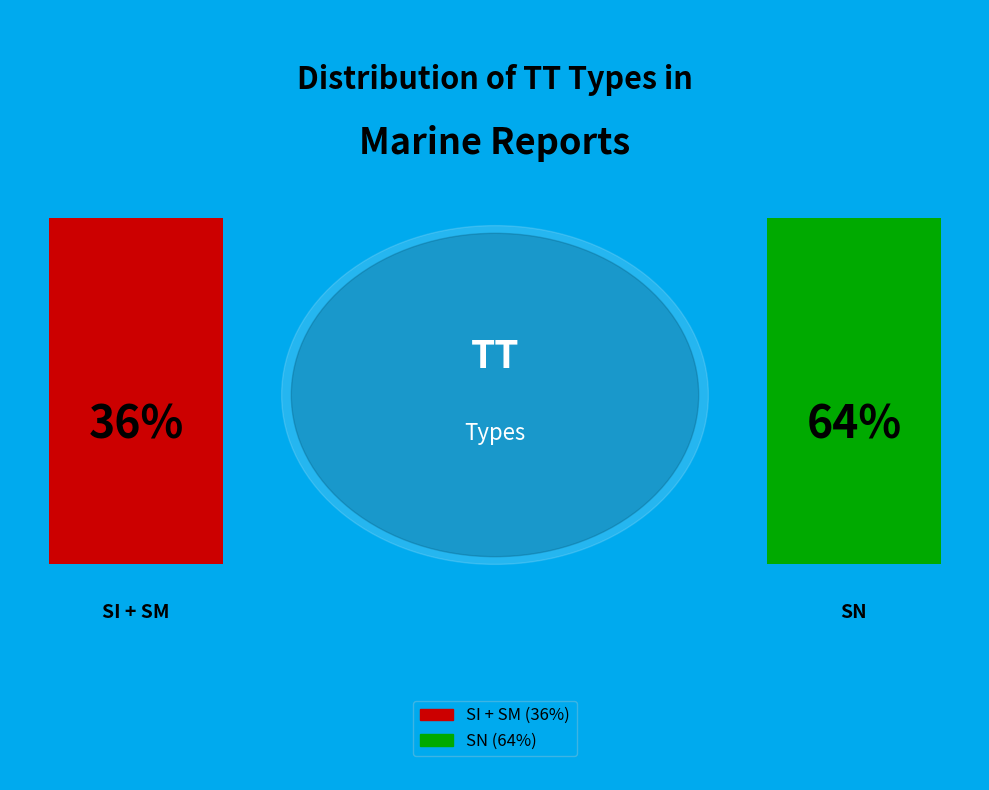

Does SN account for over 50% of the chart?

Yes